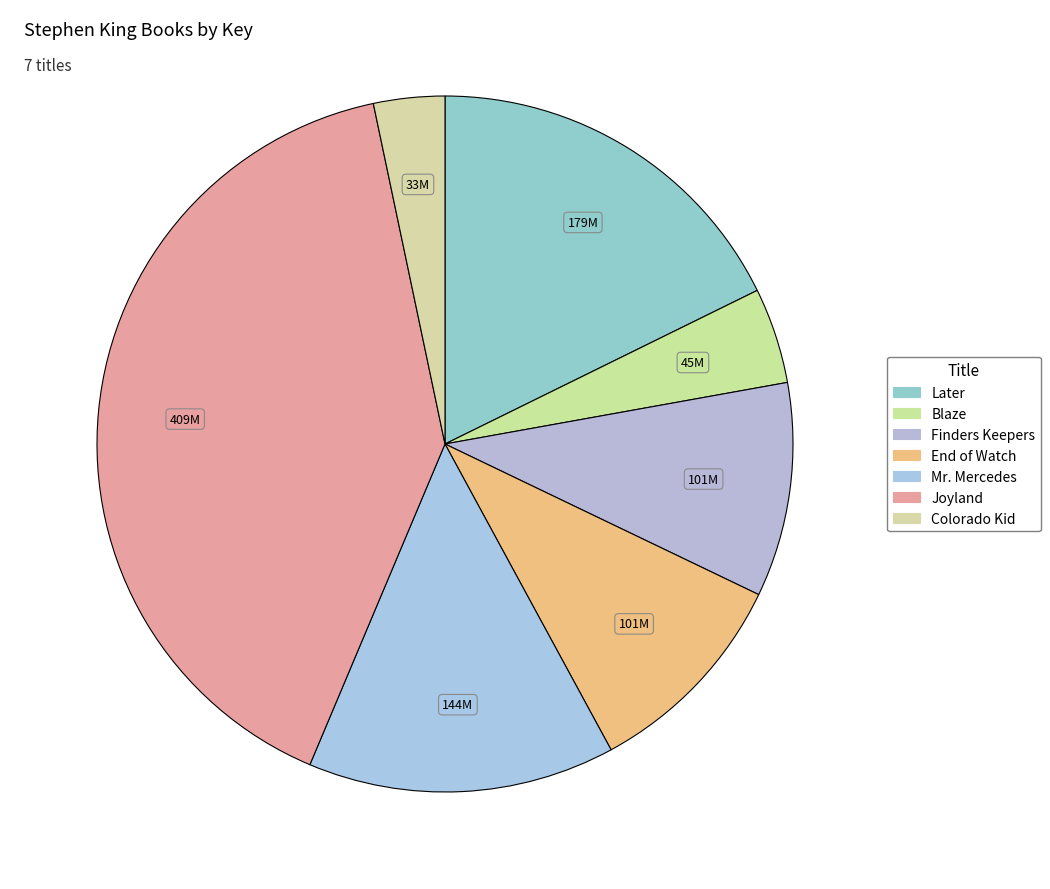

Between Later and End of Watch, which is larger?

Later